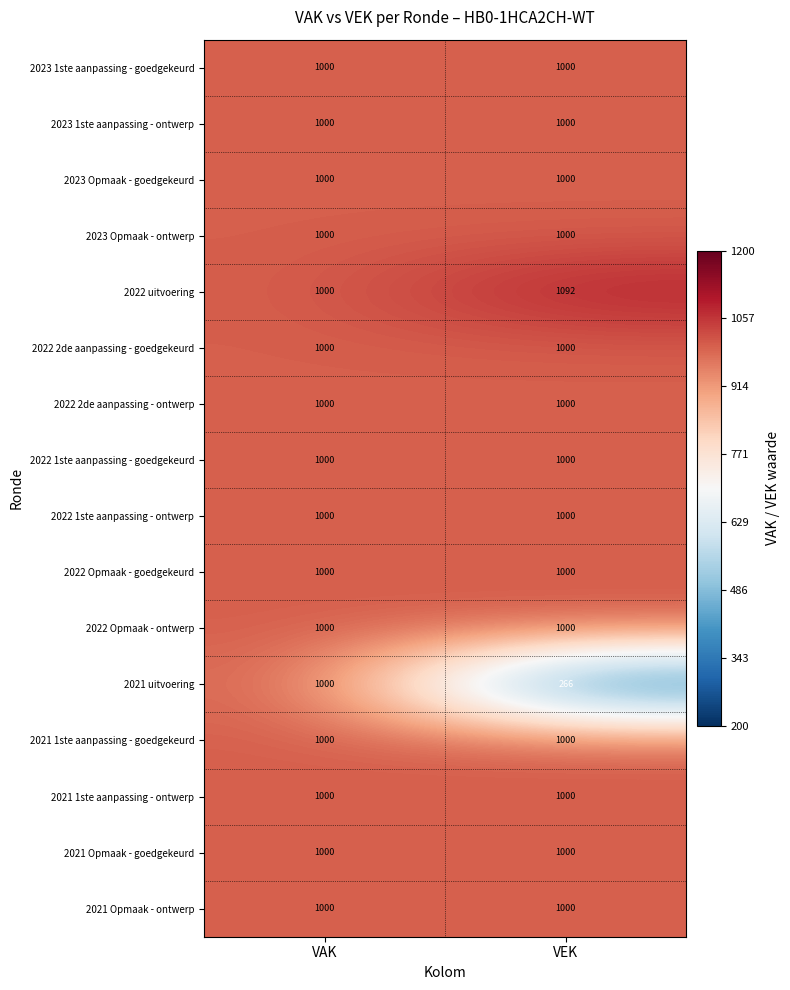

What is the total value across all series at VAK?

16000